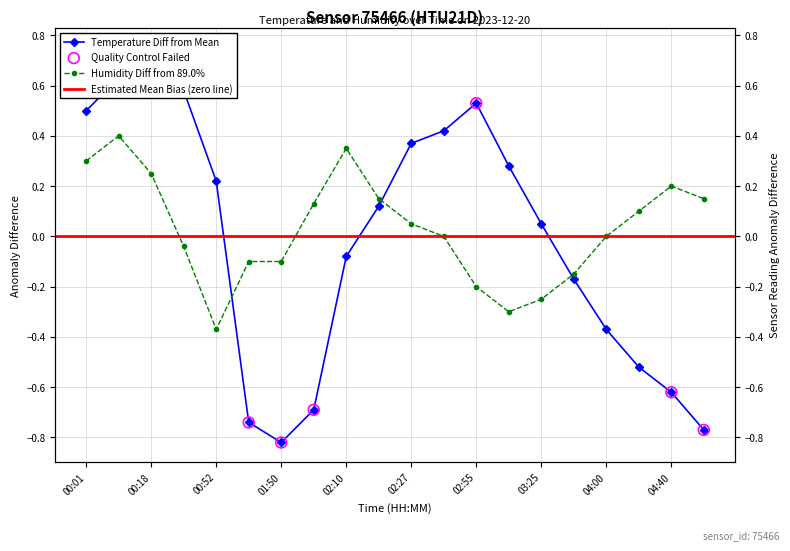

Which series has the largest total across all categories?

humidity